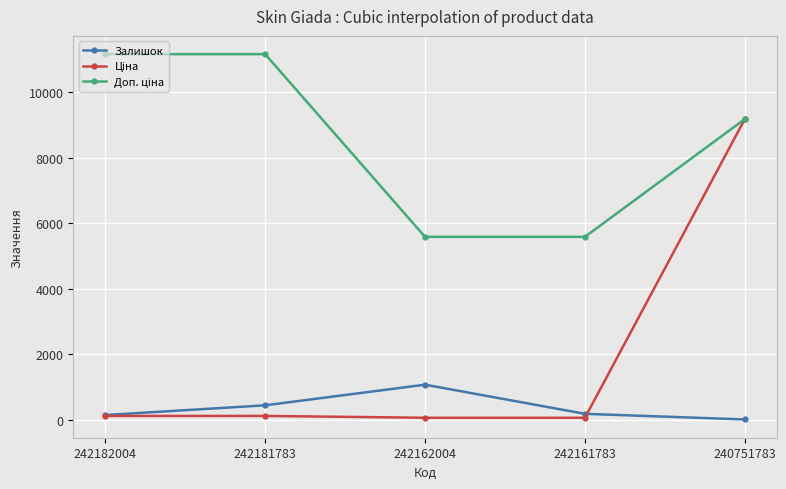

Where does the Залишок series first go above 176?

242181783